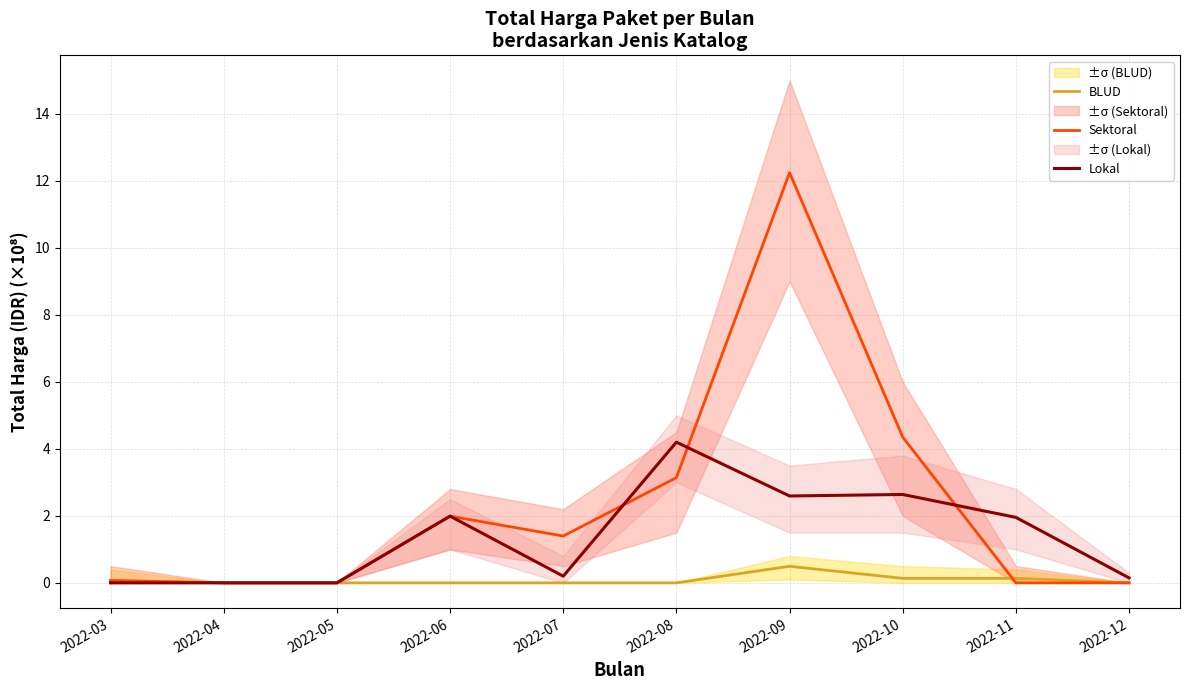

Is the value of Lokal at 2022-11 greater than the value of BLUD at 2022-08?

Yes